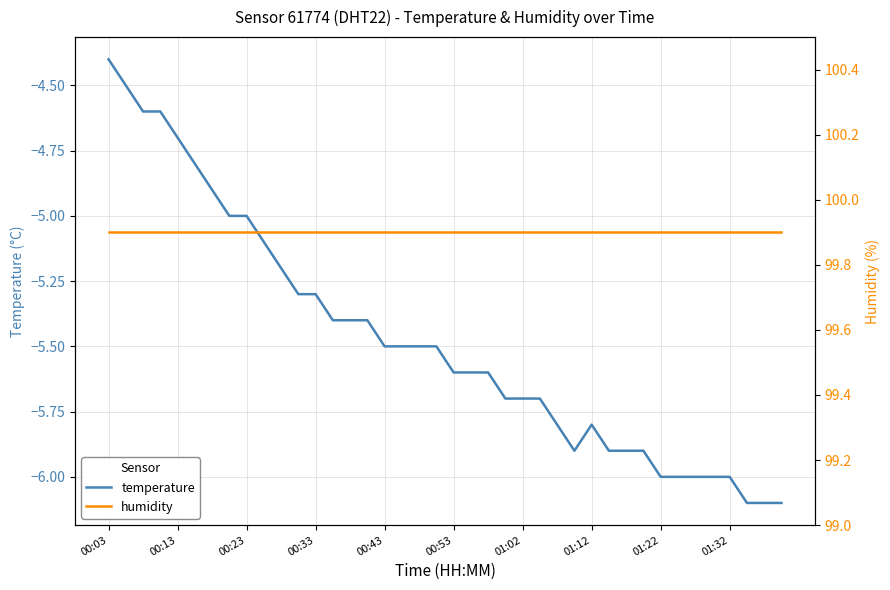

True or false: temperature has a value of -9.3 at 00:53.

False